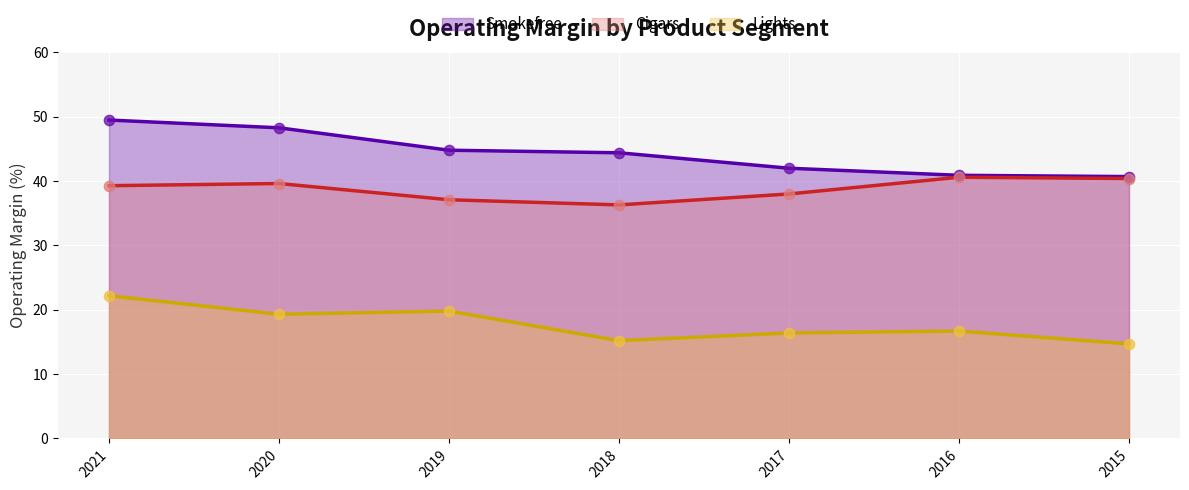

Which series contains the lowest Y value?

Lights